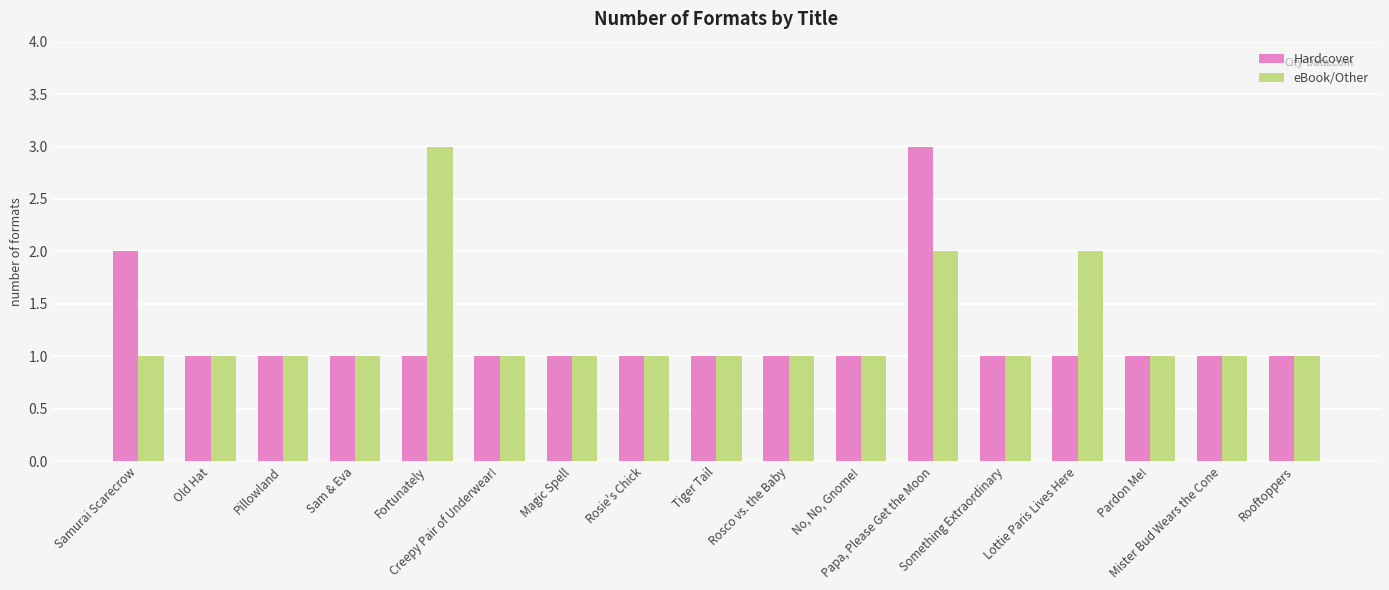

List the series in order of their overall mean, highest first.

eBook/Other, Hardcover